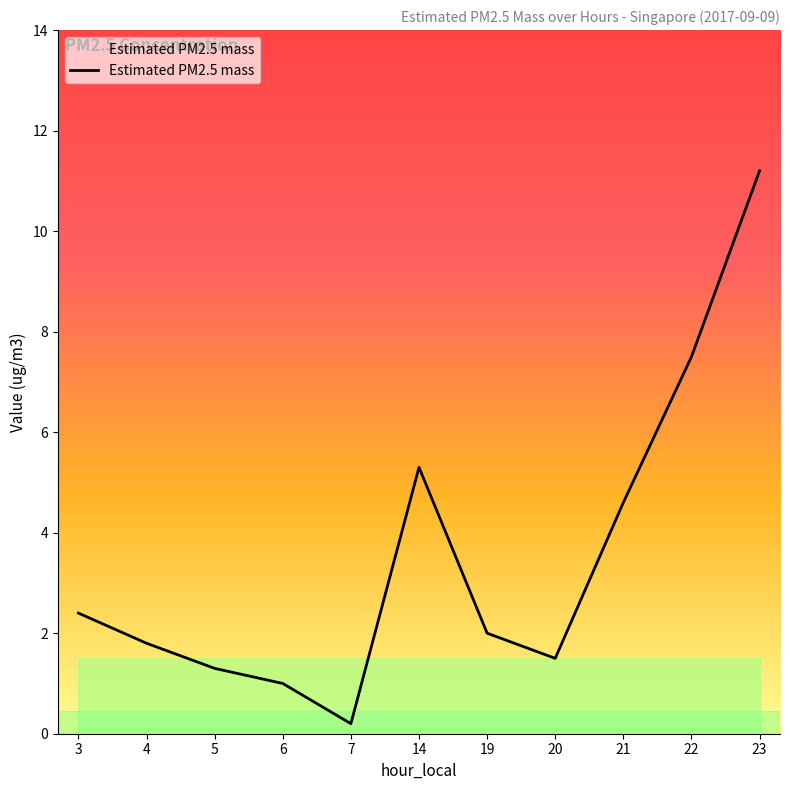

At which category does the data reach its first local peak?

14